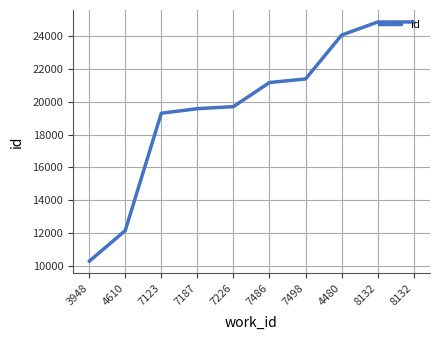

List the labels in order of value, smallest first.

3948, 4610, 7123, 7187, 7226, 7486, 7498, 4480, 8132, 8132